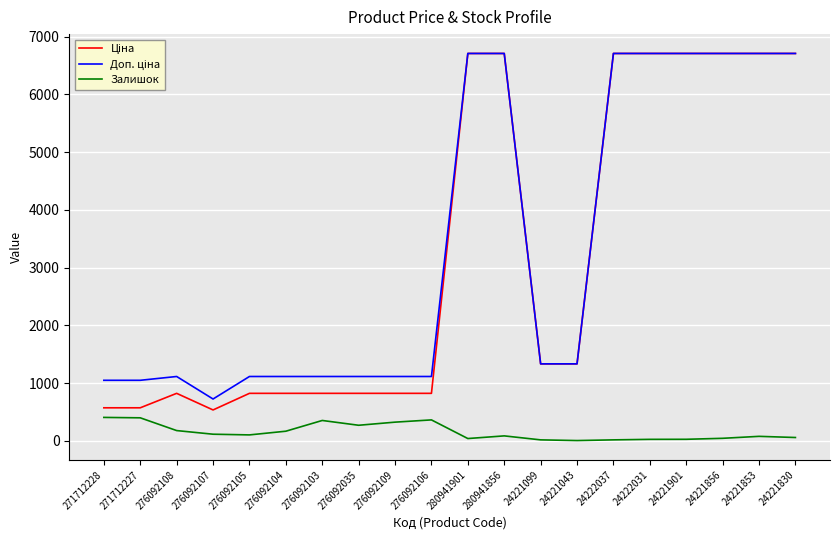

What is the maximum value shown in the chart?

6710.2